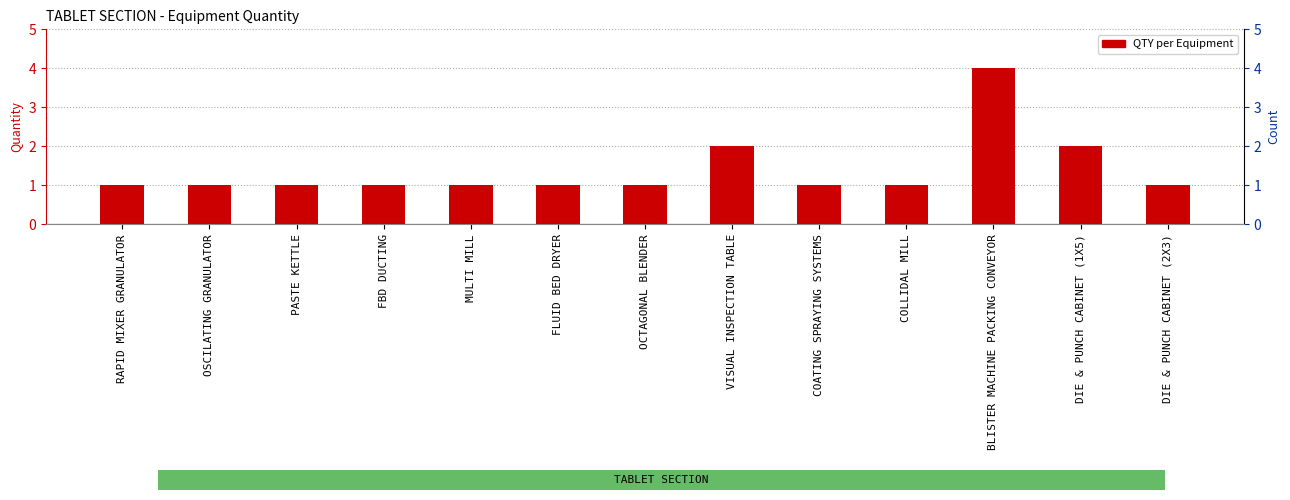

Are the bars grouped side by side (vs. stacked)?

No